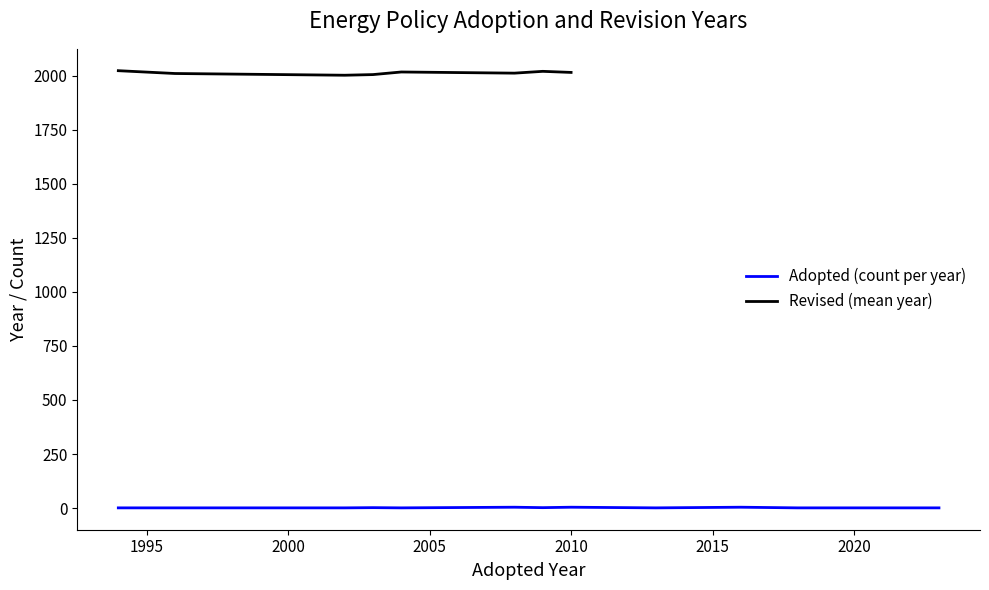

True or false: Adopted (count per year) and Revised (mean year) intersect in this chart.

False